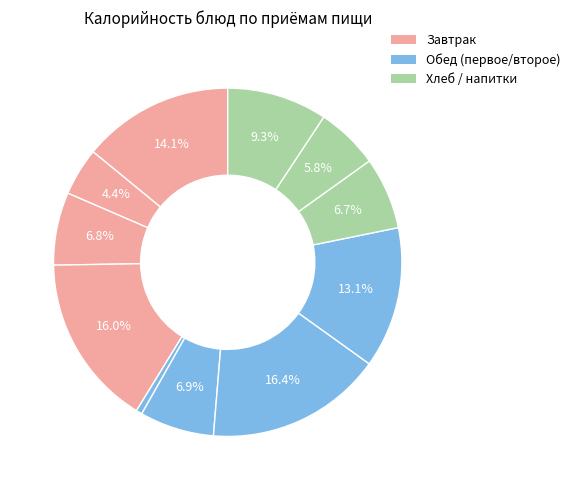

Is there a majority slice in this chart?

No